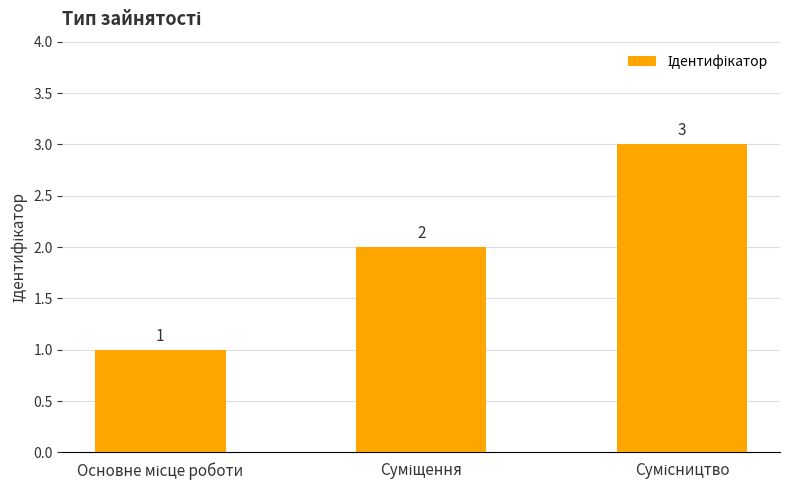

What is the greatest value displayed?

3